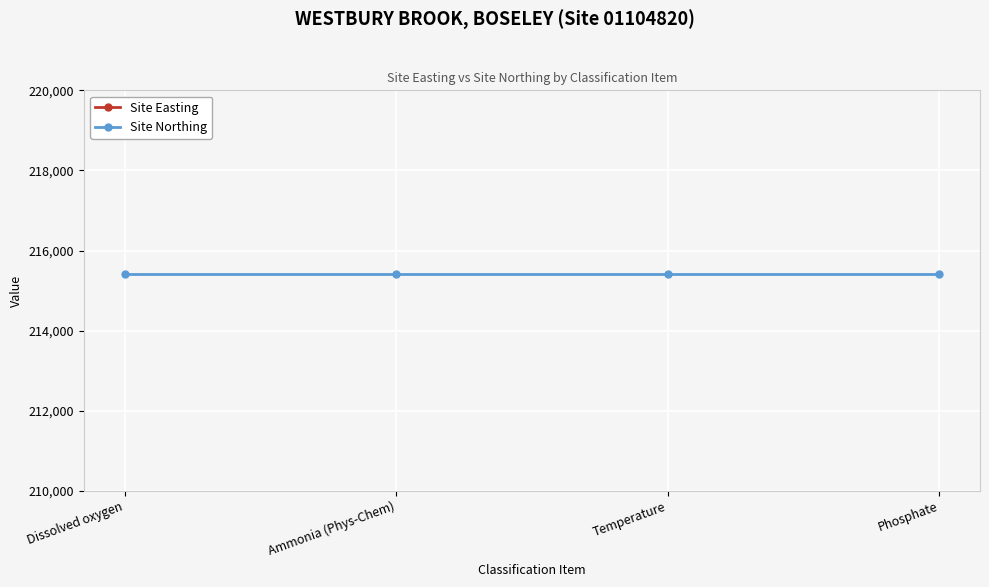

How many lines are shown in the chart?

2